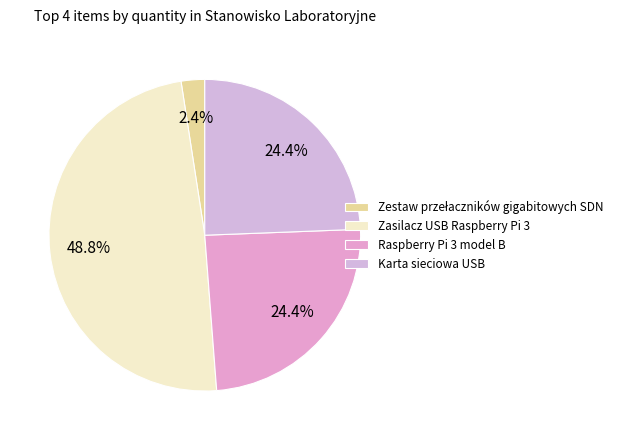

What is the largest slice in the pie chart?

Zasilacz USB Raspberry Pi 3